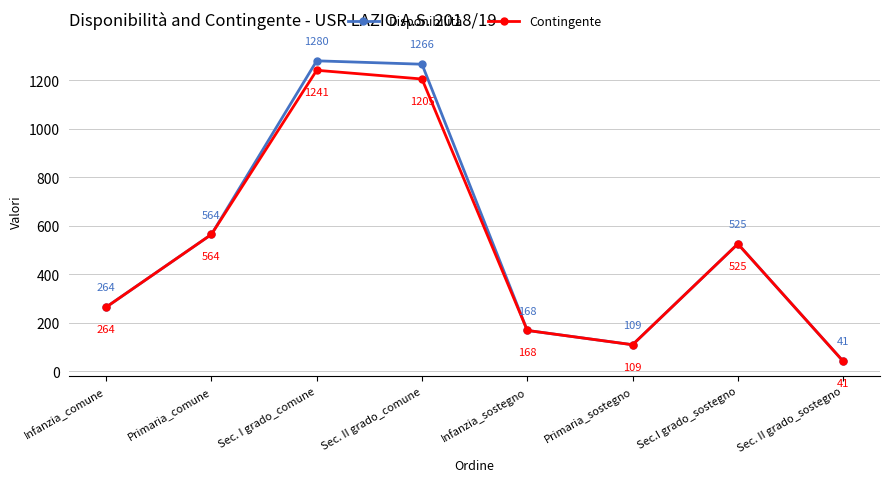

What is the difference between the highest and lowest values at Sec. II grado_comune?

61